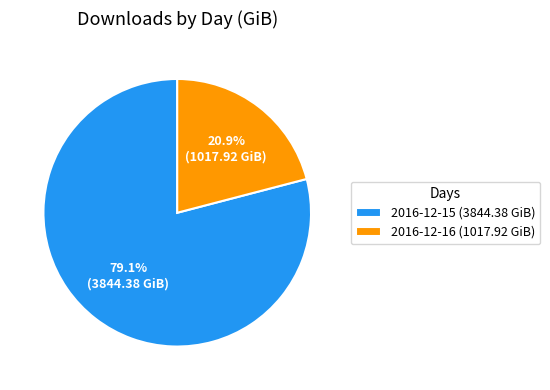

What percentage is NOT represented by 2016-12-15?

20.9%